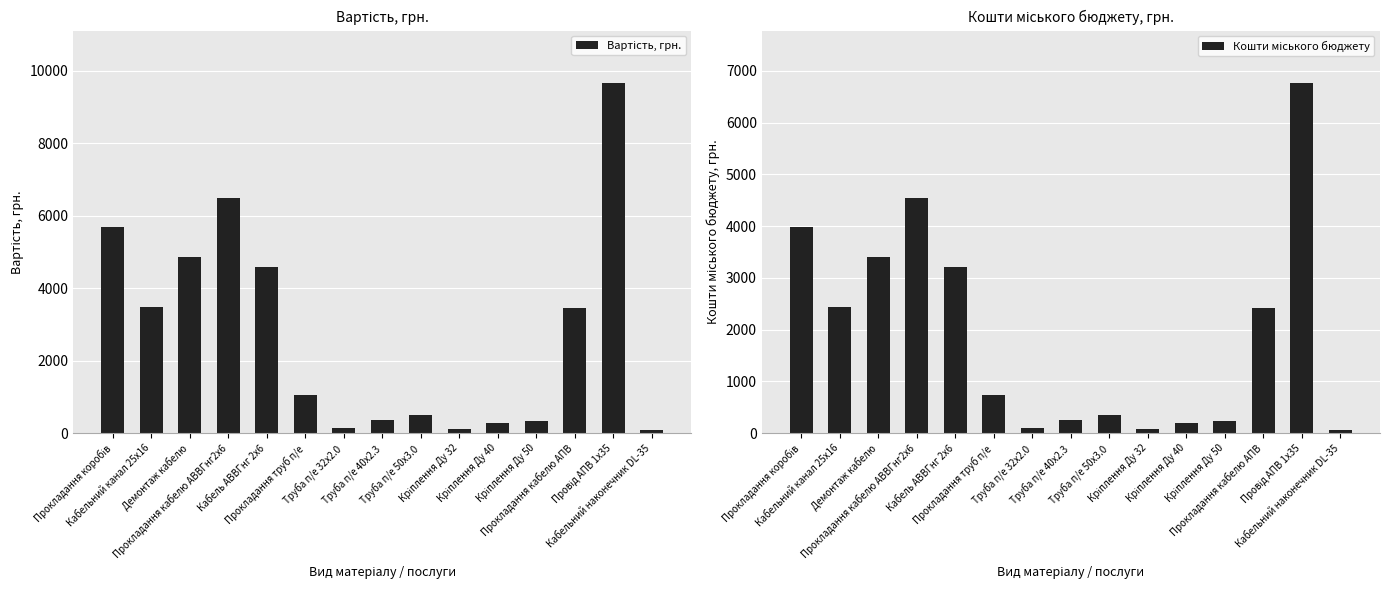

What is the smallest value displayed?

67.2